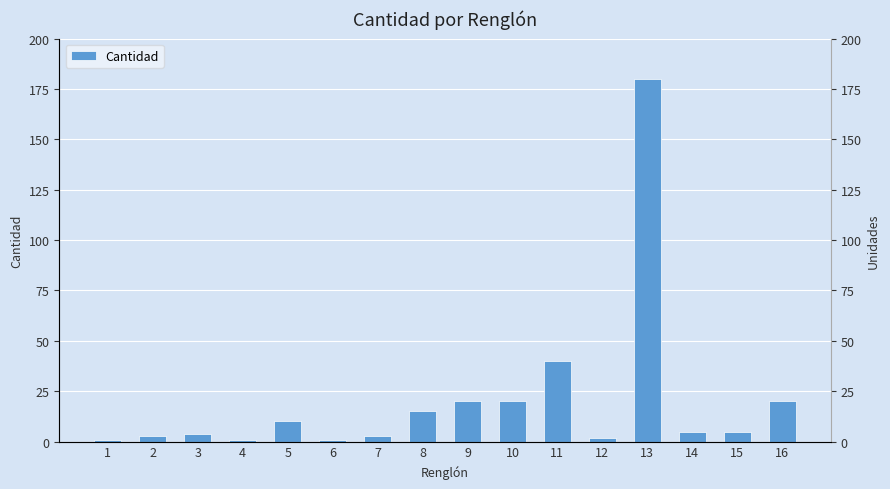

What is the difference between the maximum and second lowest values?

179